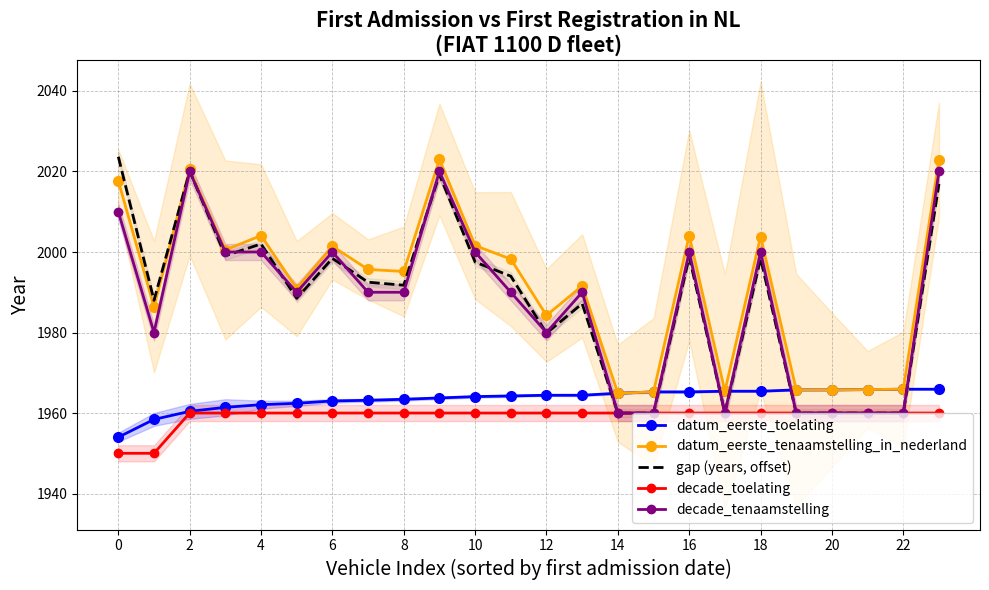

The datum_eerste_toelating series shows 1964.1 at 10. True or false?

True